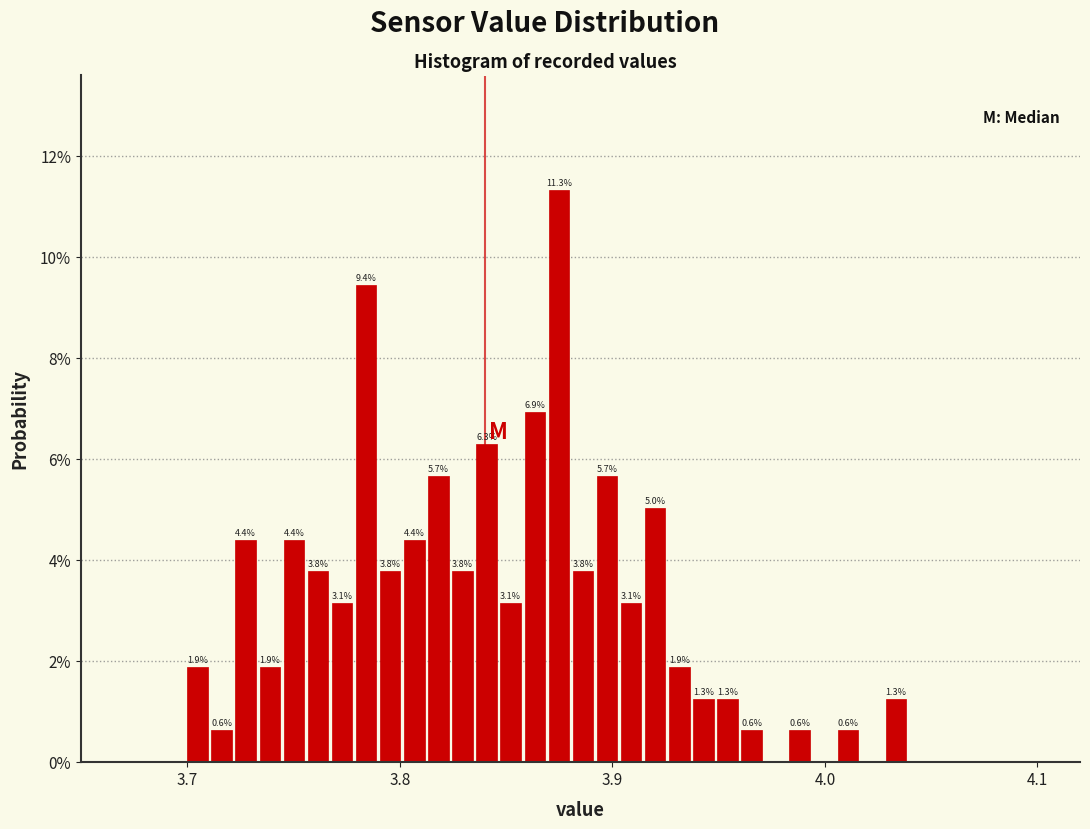

Read against the x-axis, roughly where is the centre of the tallest bar?

3.87